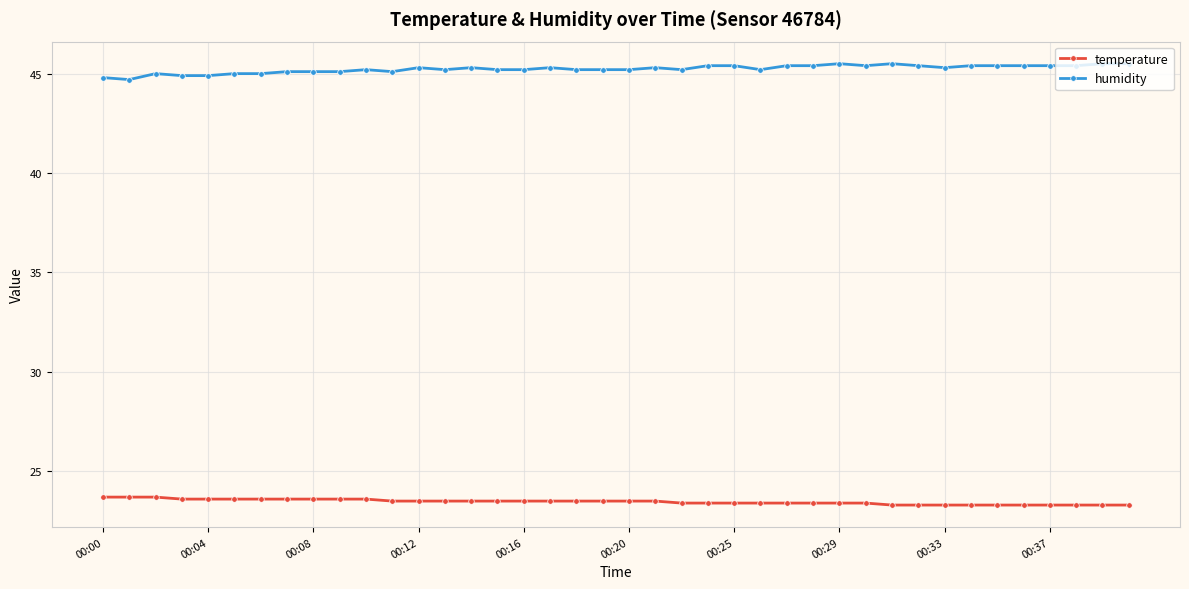

What is the average value of the temperature series?

23.5